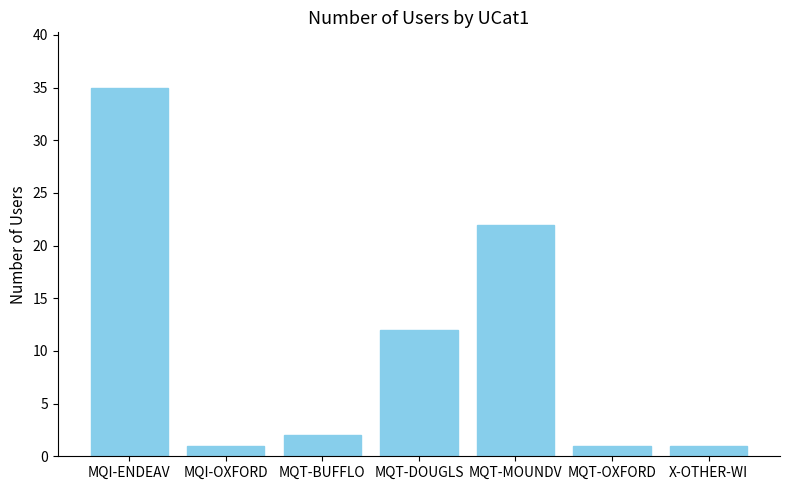

True or false: the data shows 12 at MQT-DOUGLS.

True